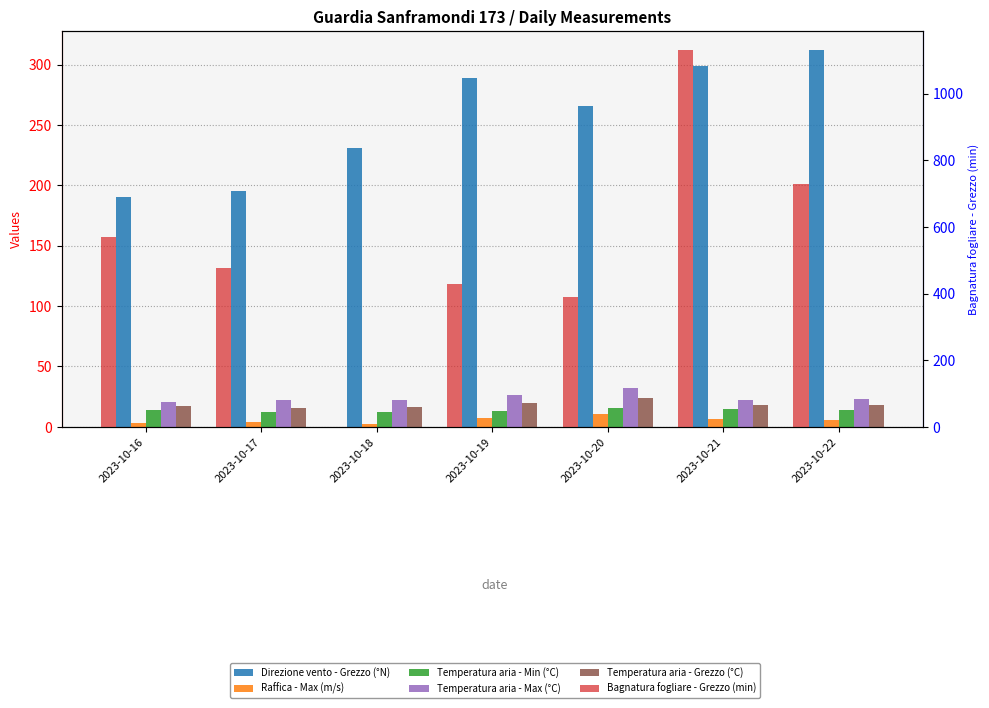

How many categories are shown in the chart?

7